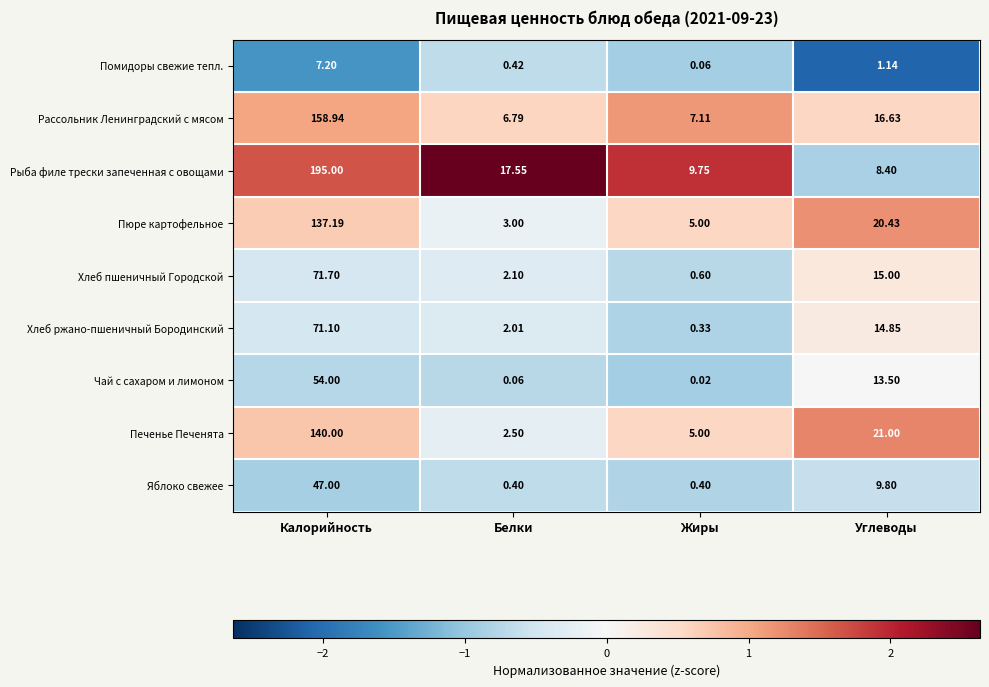

Is the value of Хлеб пшеничный Городской at Жиры greater than the value of Рыба филе трески запеченная с овощами at Калорийность?

No